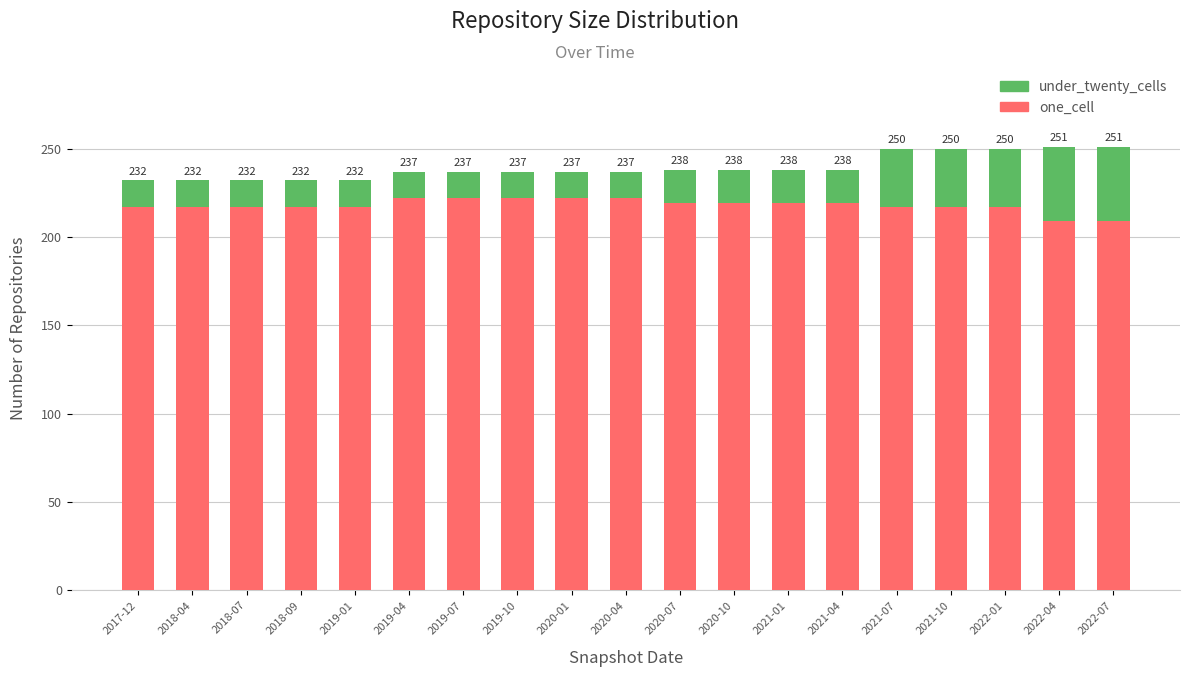

How many bars are there in total?

19